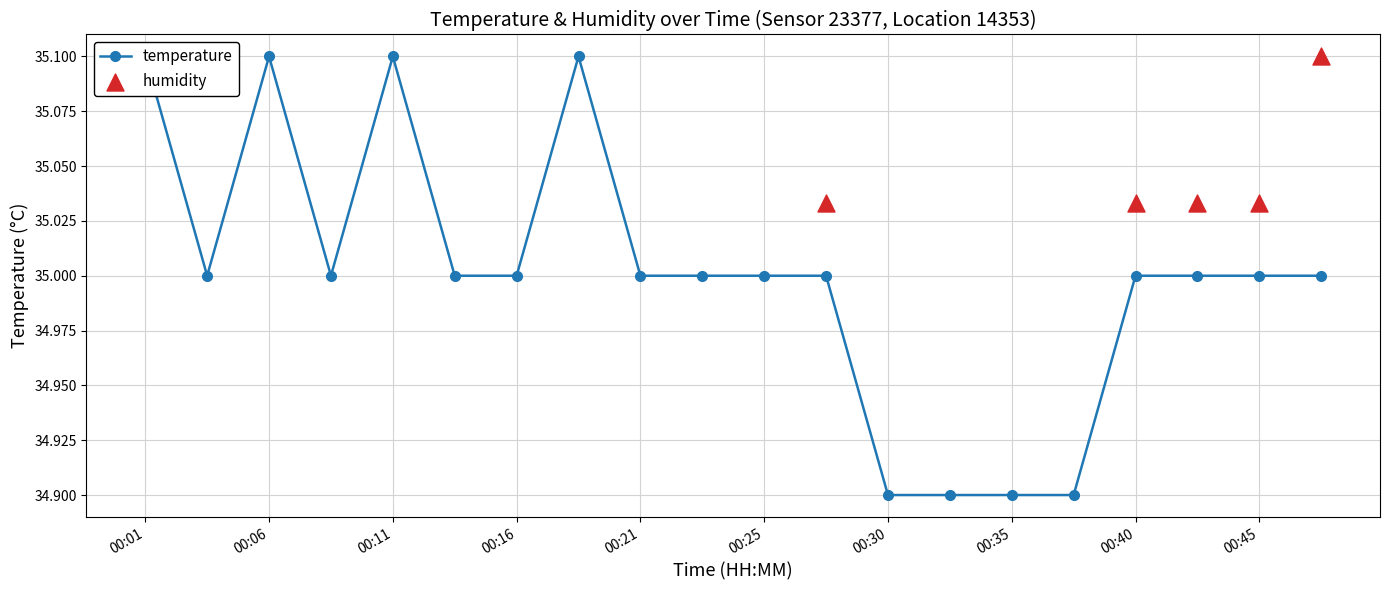

Approximately how many times larger is the value at 00:16 compared to 00:45?

1.0